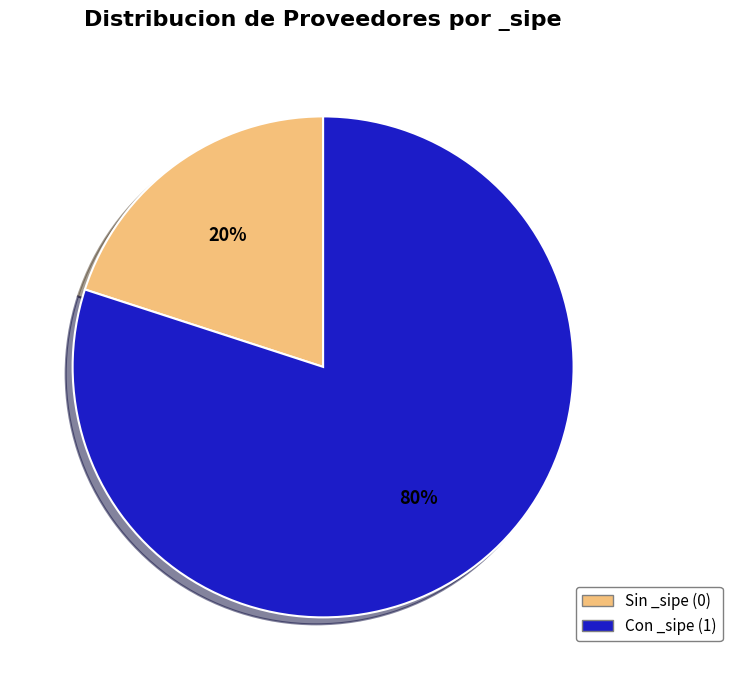

Which has a higher value, Sin _sipe (0) or Con _sipe (1)?

Con _sipe (1)